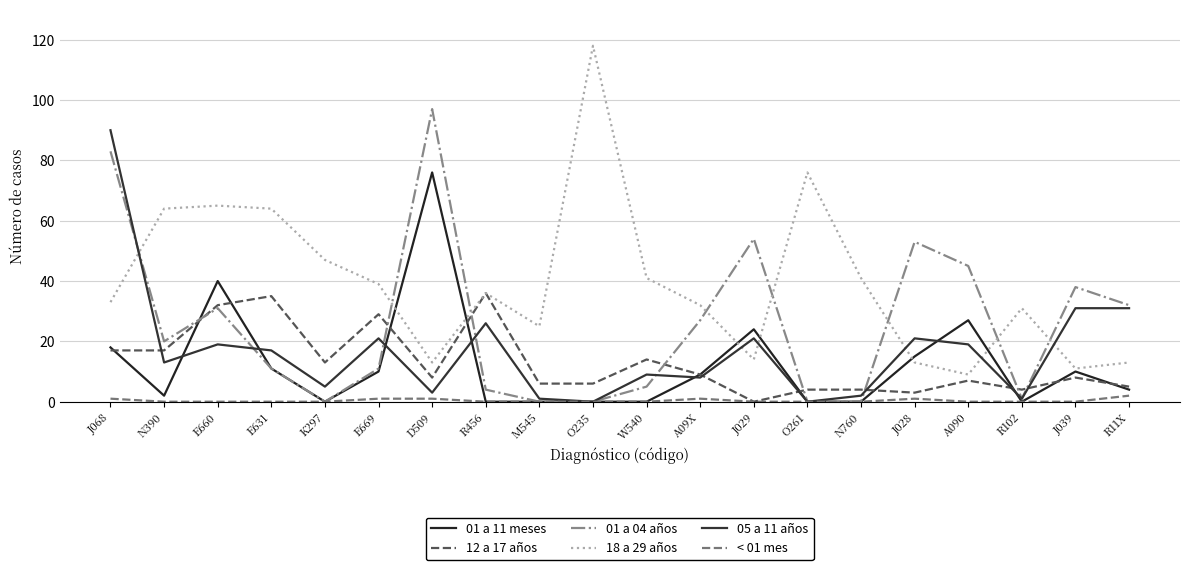

What is the label of the 7th point from the right?

O261